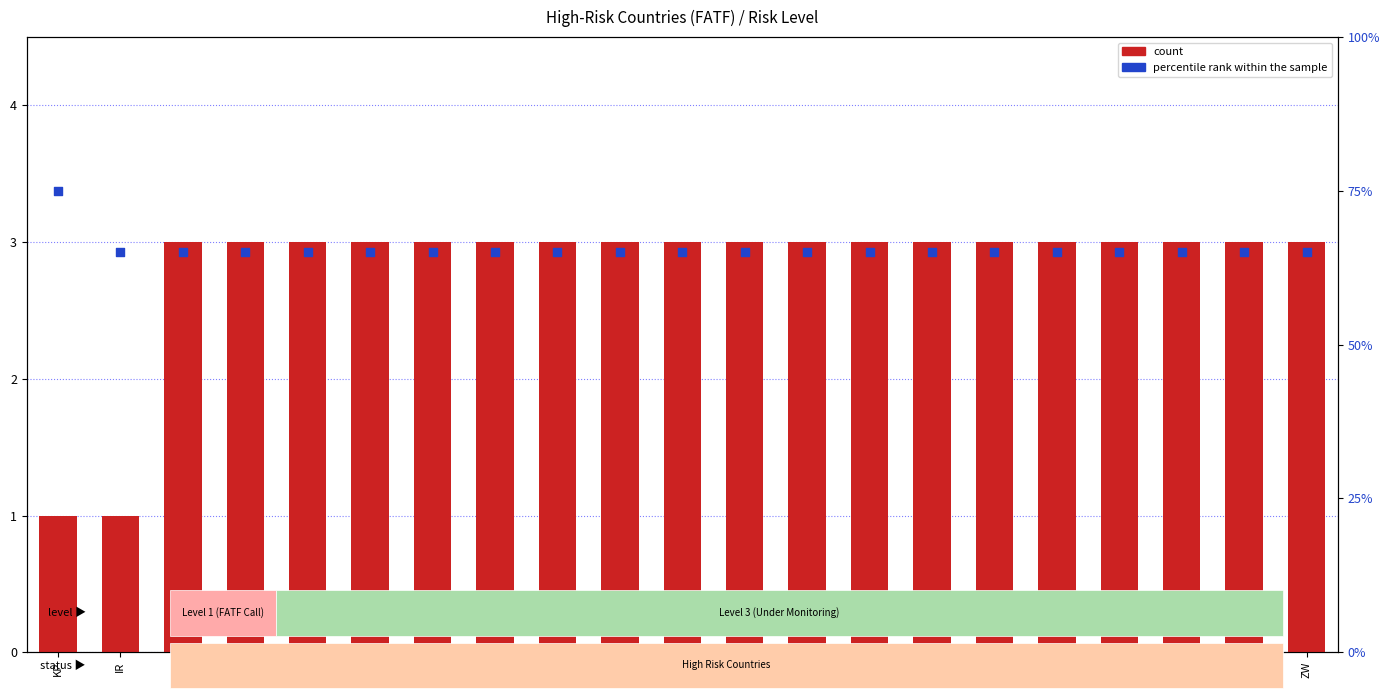

Which series has the largest total across all categories?

percentile rank within the sample